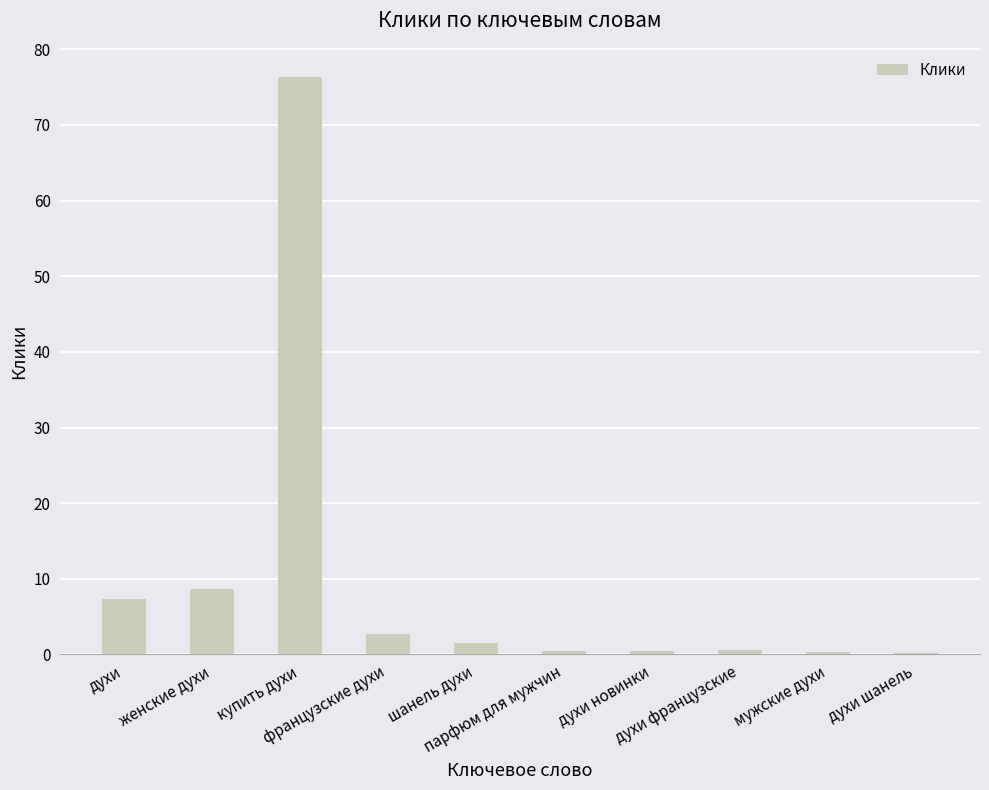

What is the maximum value shown in the chart?

76.4